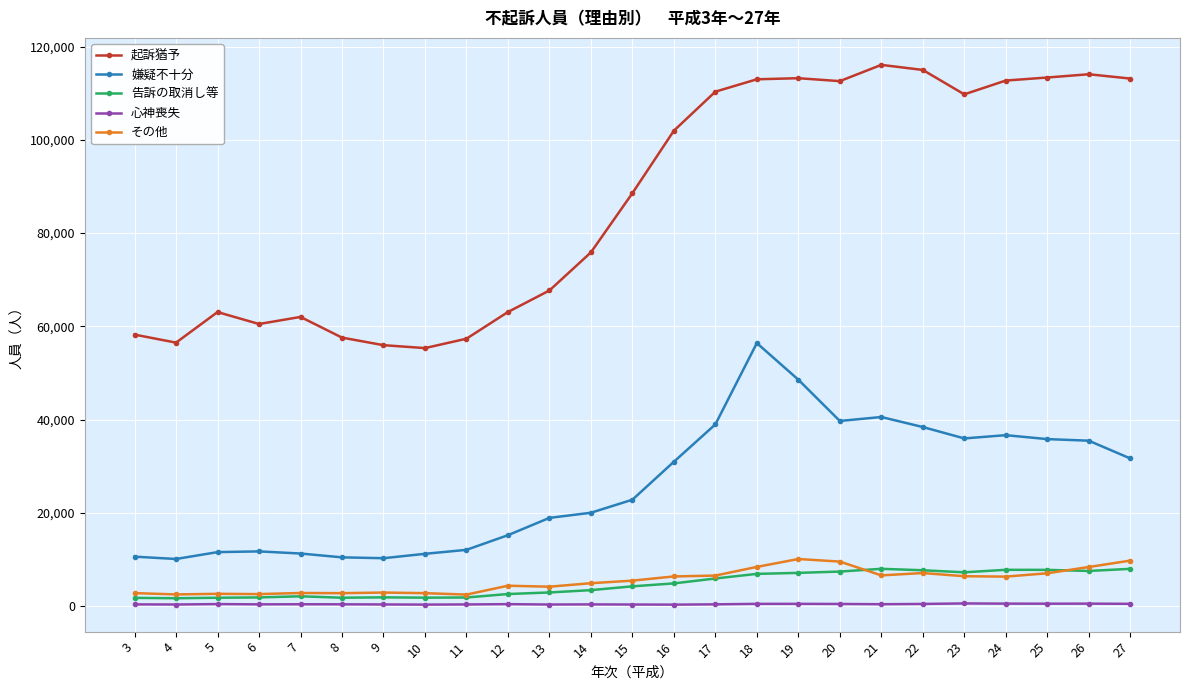

True or false: 心神喪失 has a value of 400 at 15.

True